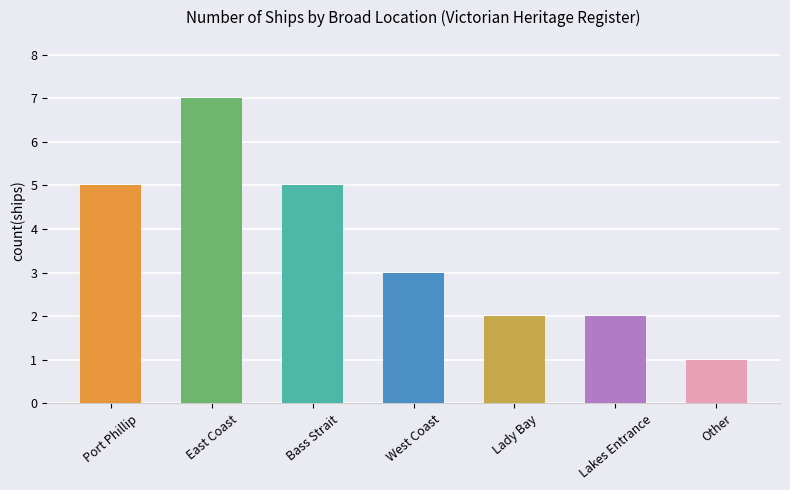

What is the label of the 6th bar from the left?

Lakes Entrance